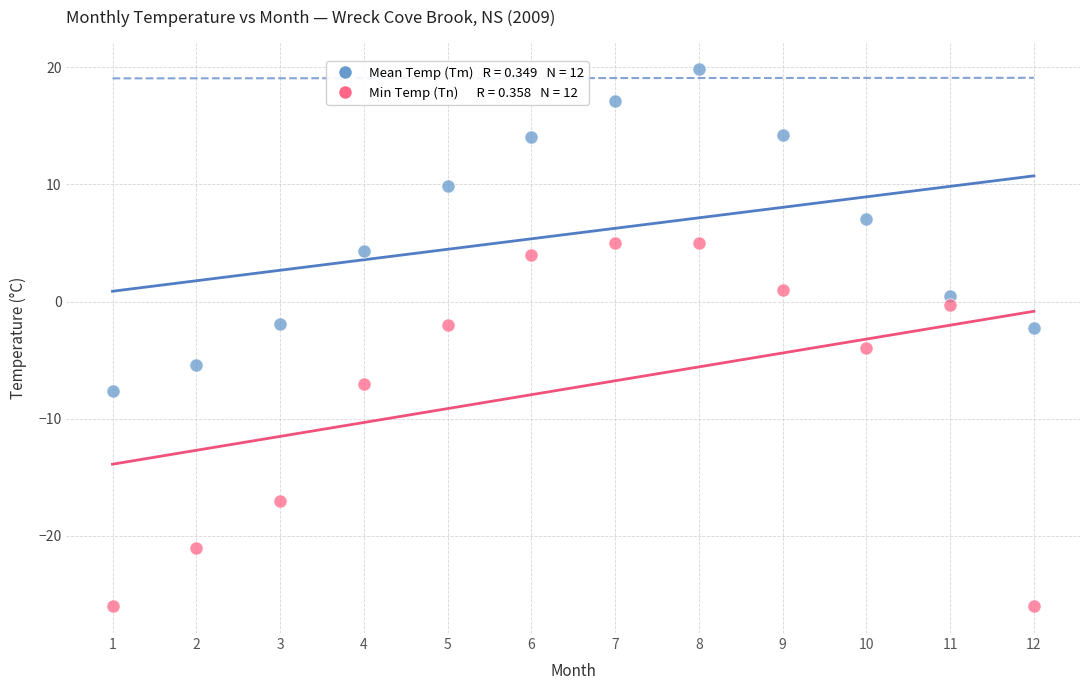

Across all data points, what is the range of Y values (max minus min)?

45.8